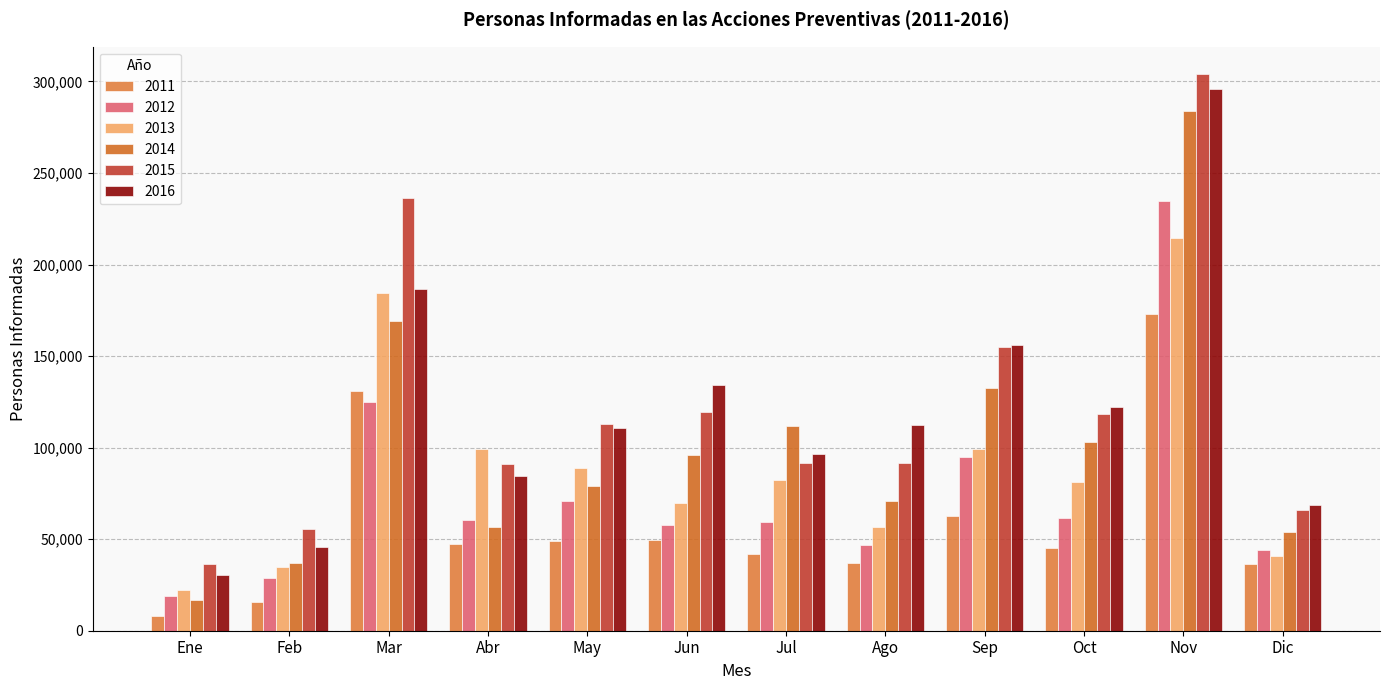

Which category has the highest value across all series?

Nov